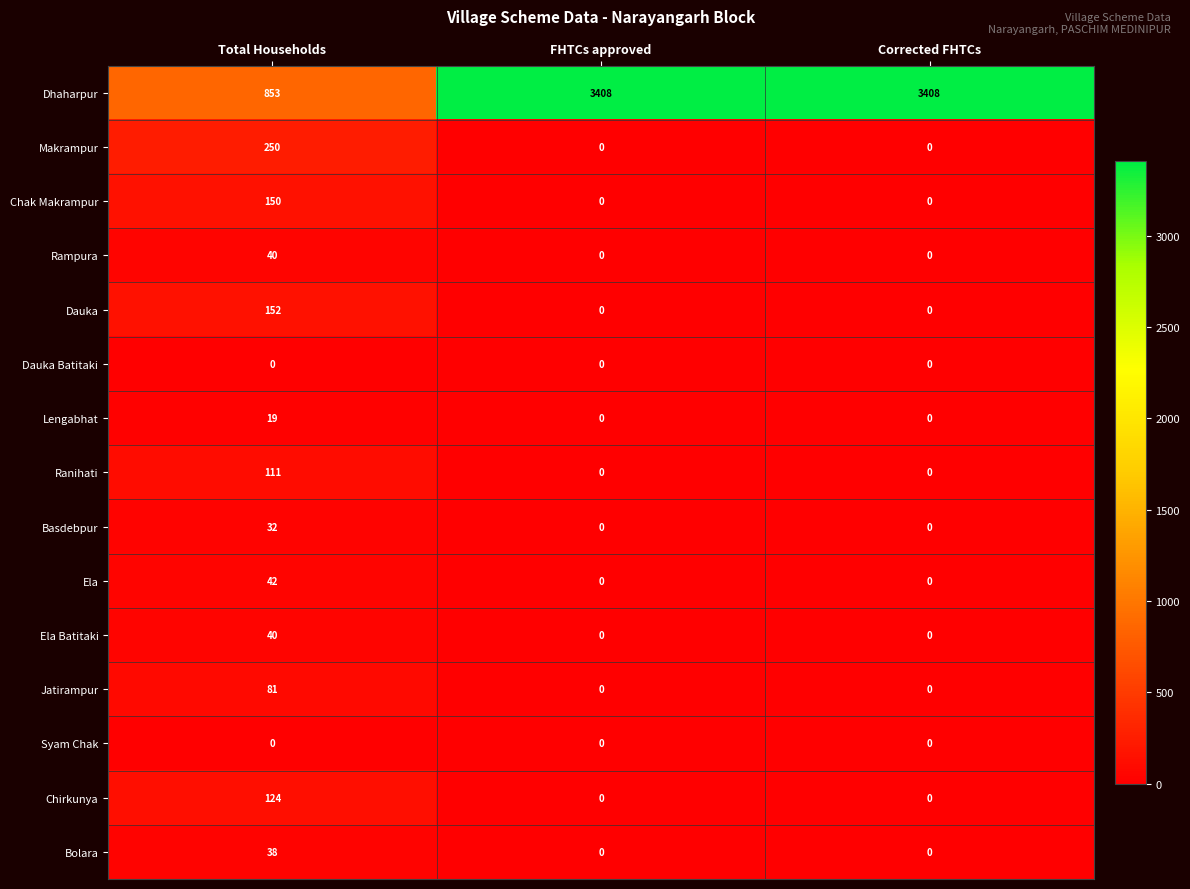

What is the difference between the Ranihati values at Total Households and Corrected FHTCs?

111